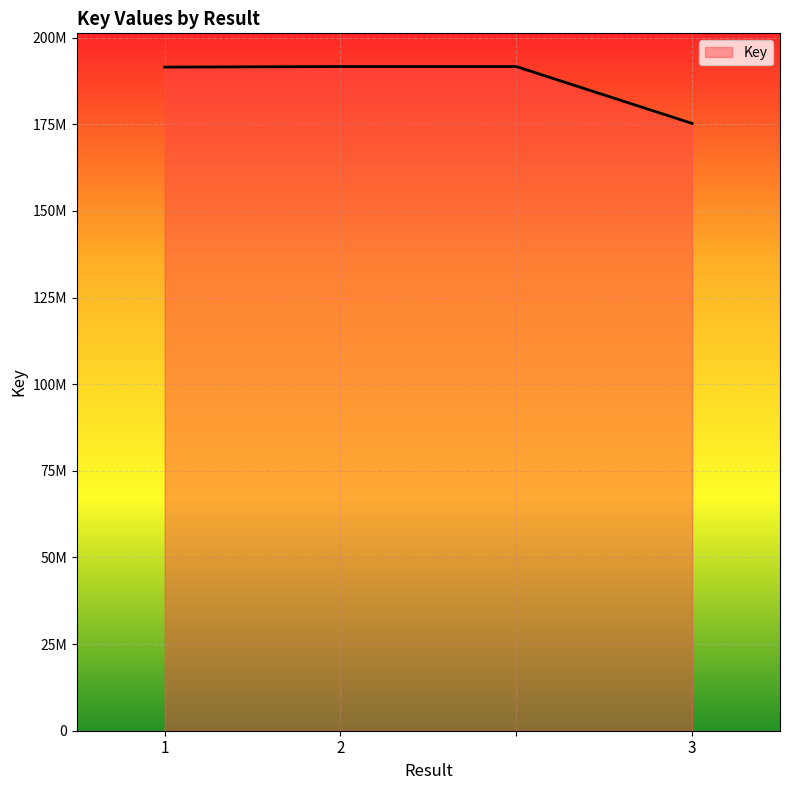

Is this an area chart (filled region under the line)?

Yes